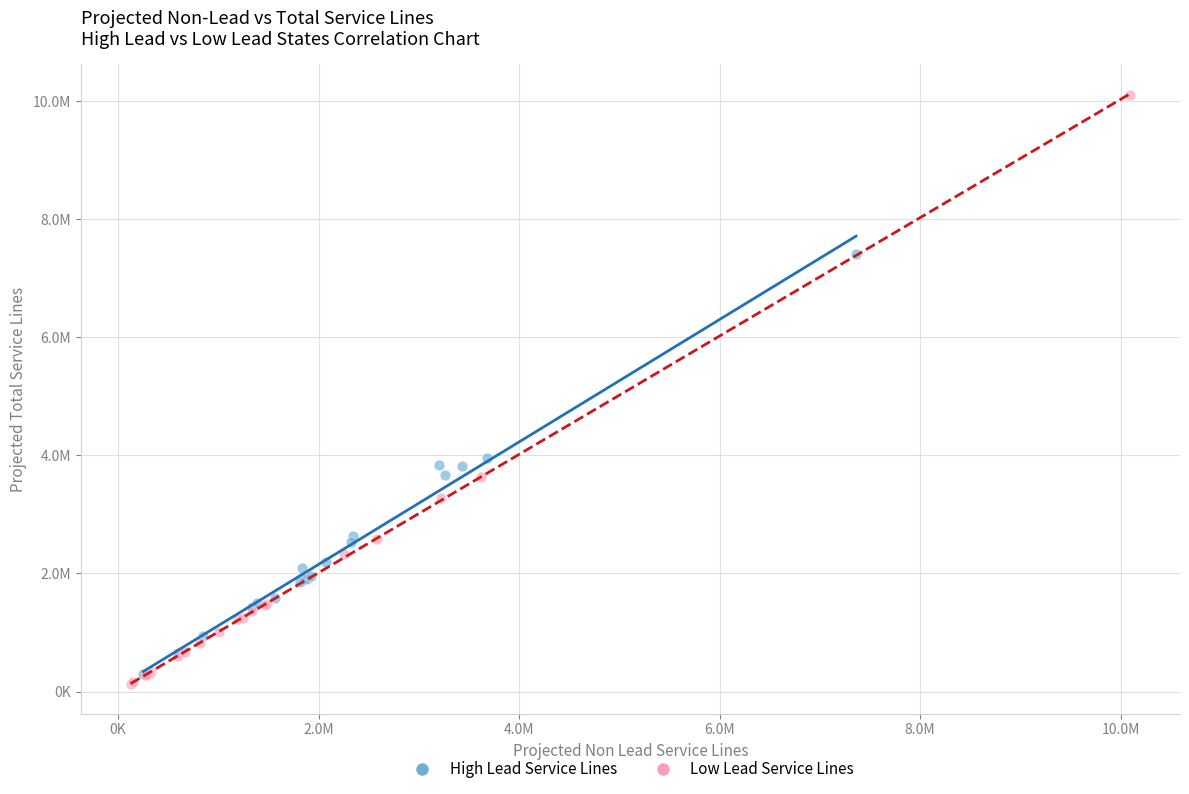

Which series reaches the maximum Y coordinate?

Low Lead Service Lines